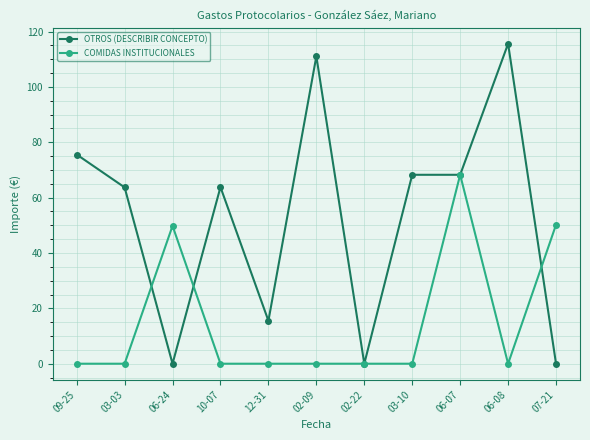

List the series in order of their overall mean, highest first.

OTROS (DESCRIBIR CONCEPTO), COMIDAS INSTITUCIONALES